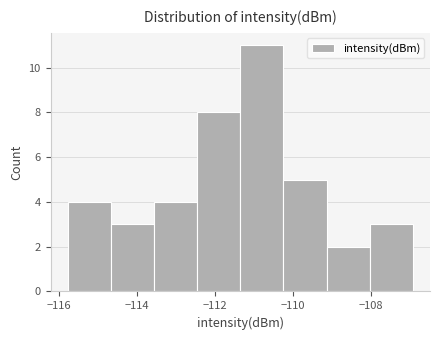

Over which range of the x-axis is the bar tallest?

-111.4 to -110.2